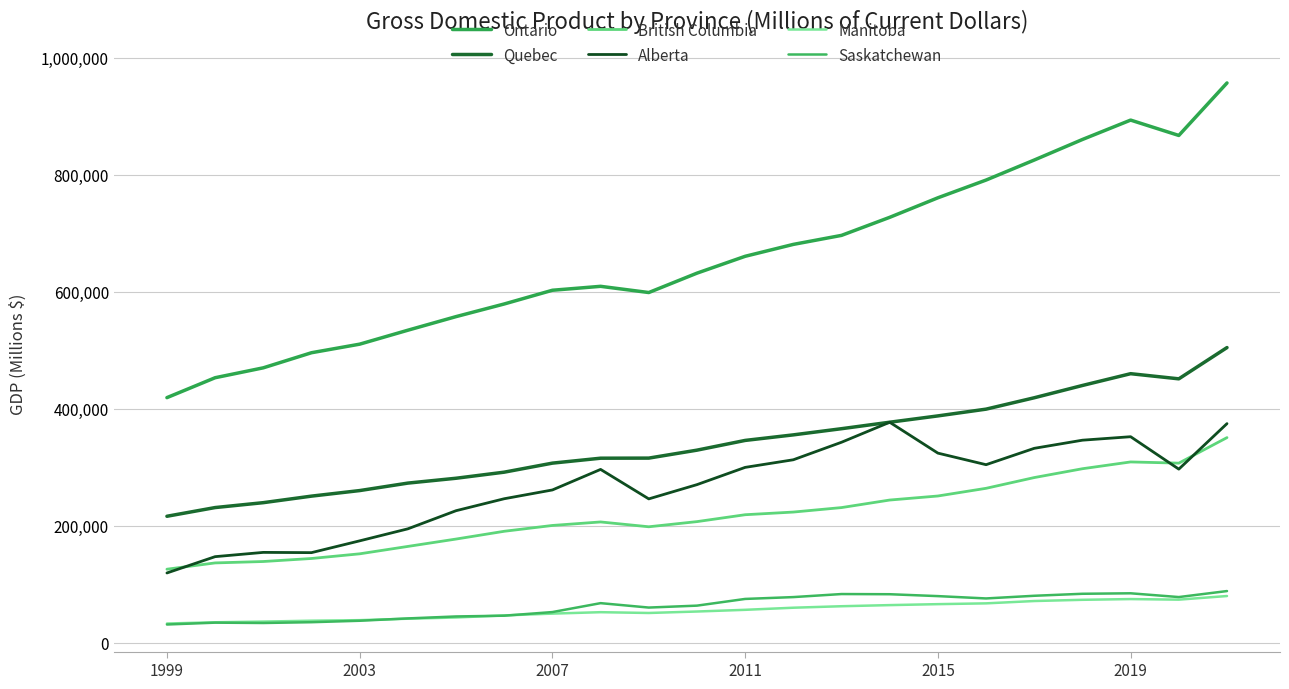

Does the chart have visible grid lines?

Yes